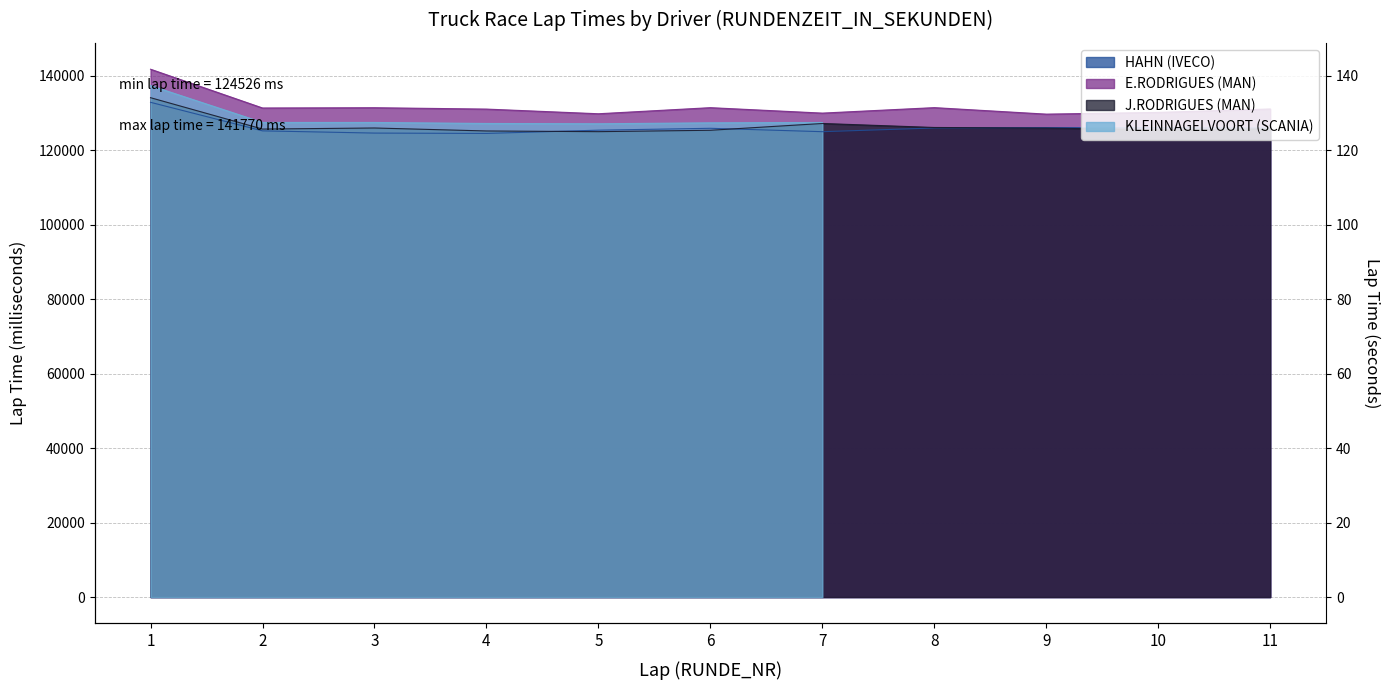

True or false: E.RODRIGUES (MAN) and HAHN (IVECO) intersect in this chart.

False